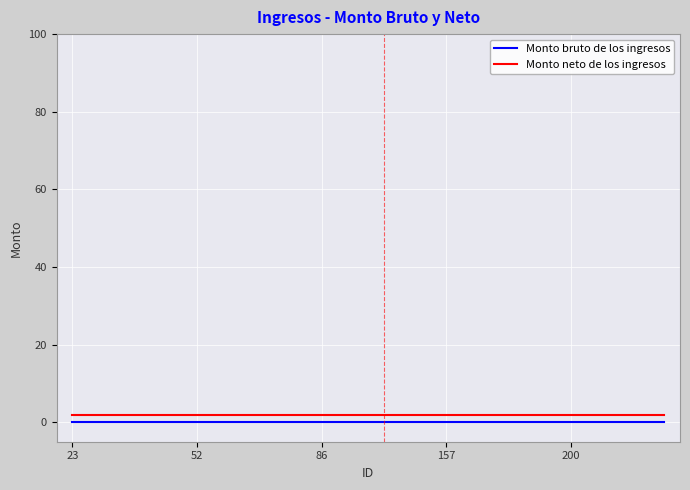

True or false: Monto bruto de los ingresos and Monto neto de los ingresos cross at least once.

False